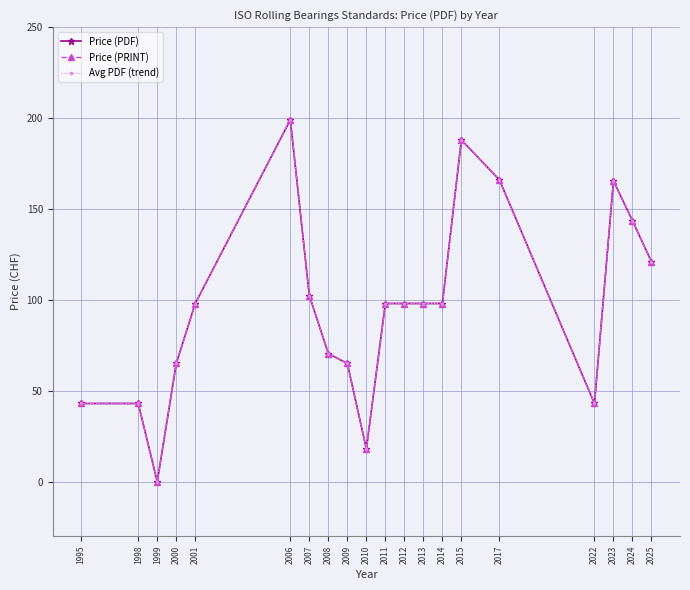

Reading right to left, transcribe all the data shown in this chart.

Price (PDF): 2025=121.0	2024=143.5	2023=165.5	2022=43.0	2017=166.0	2015=188.0	2014=98.0	2013=98.0	2012=98.0	2011=98.0	2010=18.0	2009=65.0	2008=70.5	2007=102.3	2006=199.0	2001=98.0	2000=65.0	1999=0.0	1998=43.0	1995=43.0
Price (PRINT): 2025=121.0	2024=143.5	2023=165.5	2022=43.0	2017=166.0	2015=188.0	2014=98.0	2013=98.0	2012=98.0	2011=98.0	2010=18.0	2009=65.0	2008=70.5	2007=102.3	2006=199.0	2001=98.0	2000=65.0	1999=0.0	1998=43.0	1995=43.0
Avg PDF (trend): 2025=121.0	2024=143.5	2023=165.5	2022=43.0	2017=166.0	2015=188.0	2014=98.0	2013=98.0	2012=98.0	2011=98.0	2010=18.0	2009=65.0	2008=70.5	2007=102.3	2006=199.0	2001=98.0	2000=65.0	1999=0.0	1998=43.0	1995=43.0